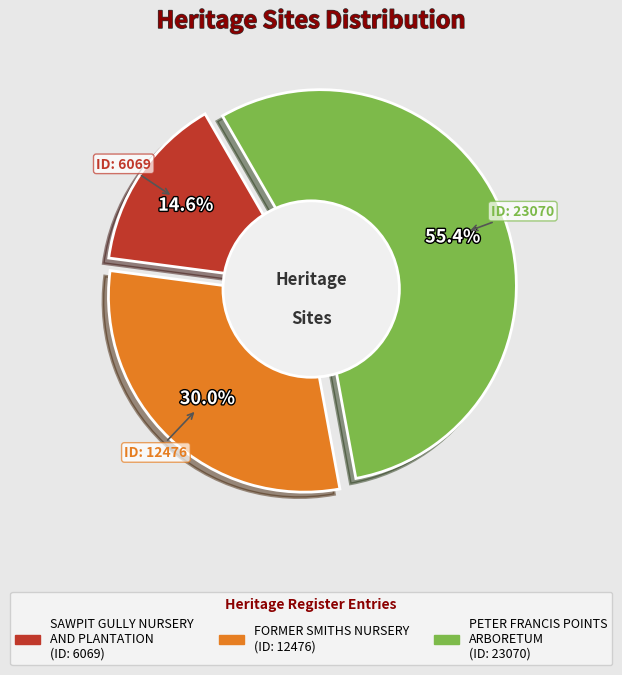

How many segments does this pie chart have?

3